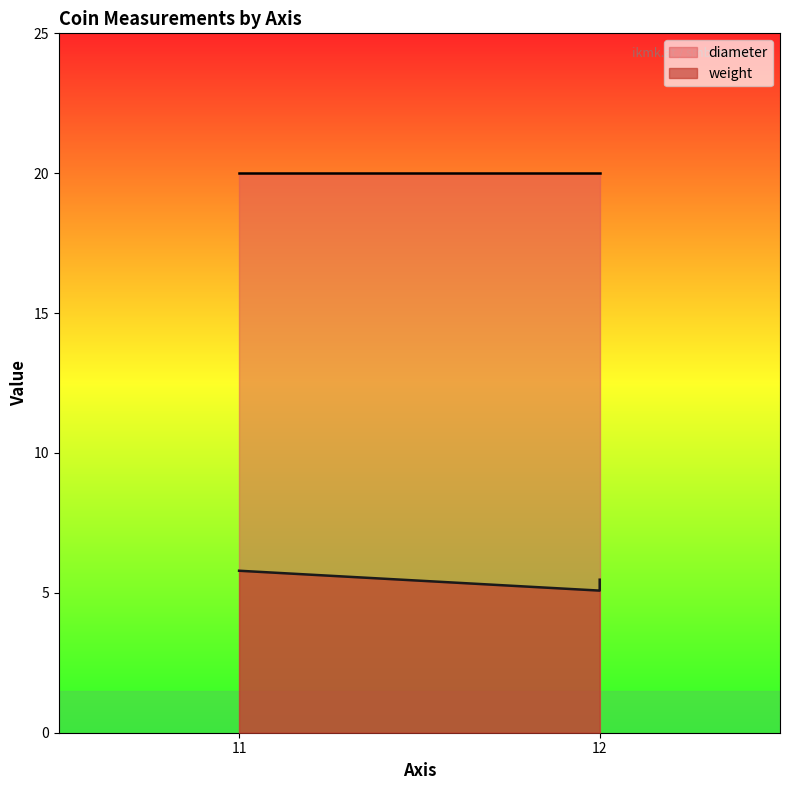

List the series in order of their overall mean, lowest first.

weight, diameter